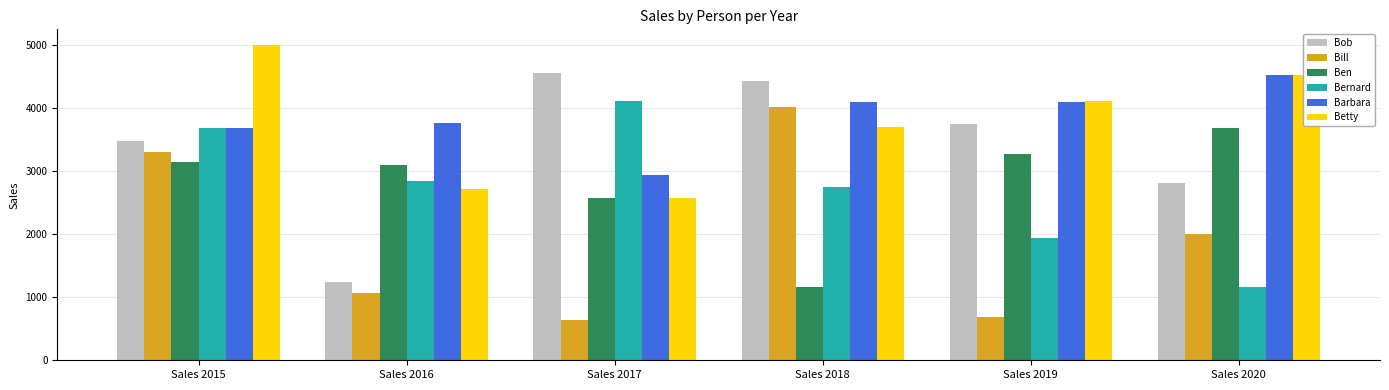

What is the minimum value shown in the chart?

631